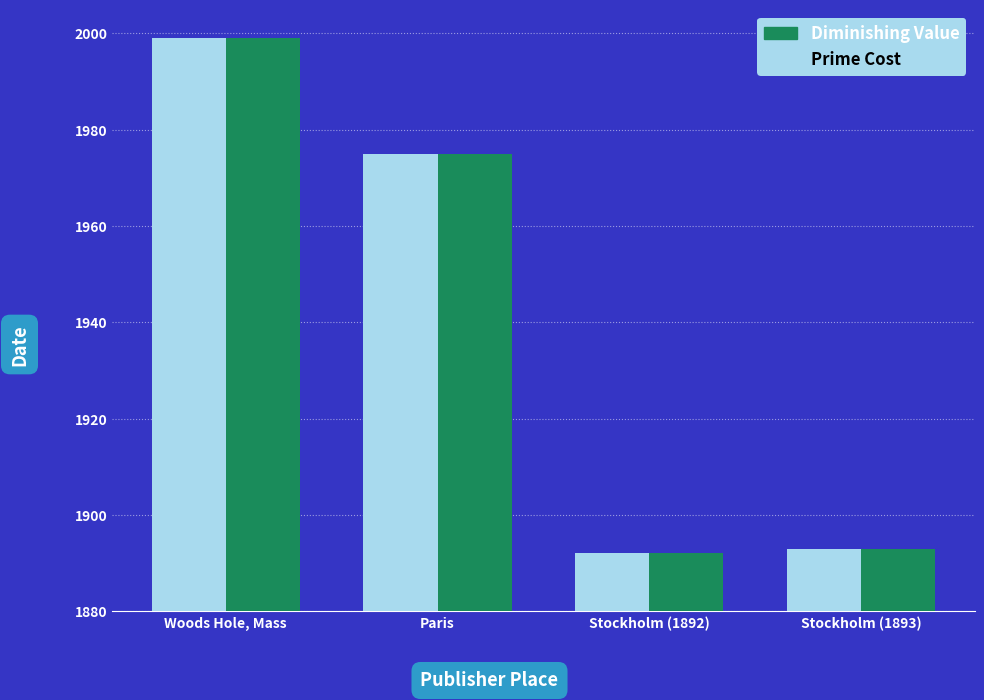

What position from the right is Woods Hole, Mass?

4